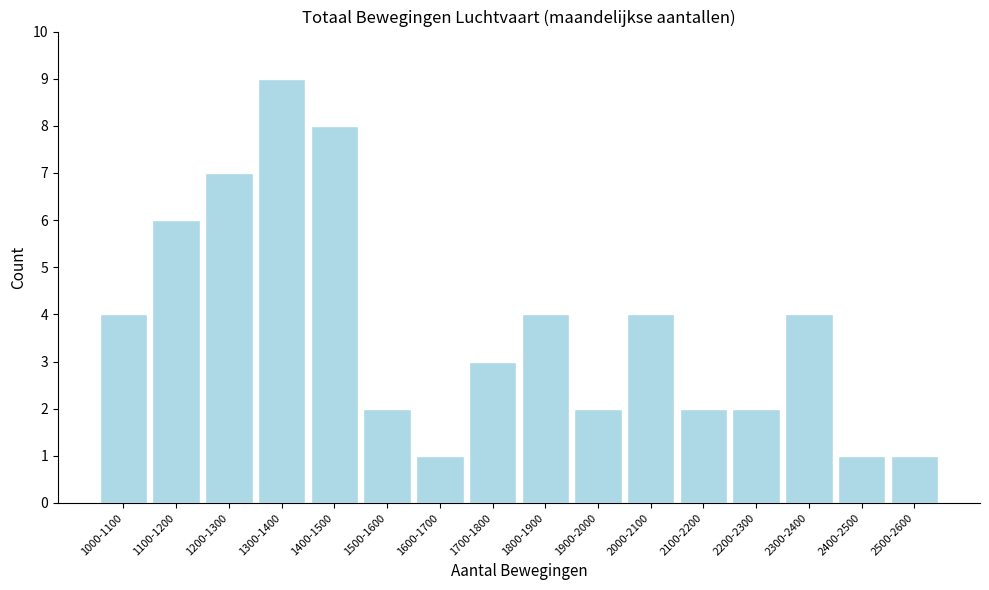

Reading right to left, what are all the values shown in this chart?

1	1	4	2	2	4	2	4	3	1	2	8	9	7	6	4